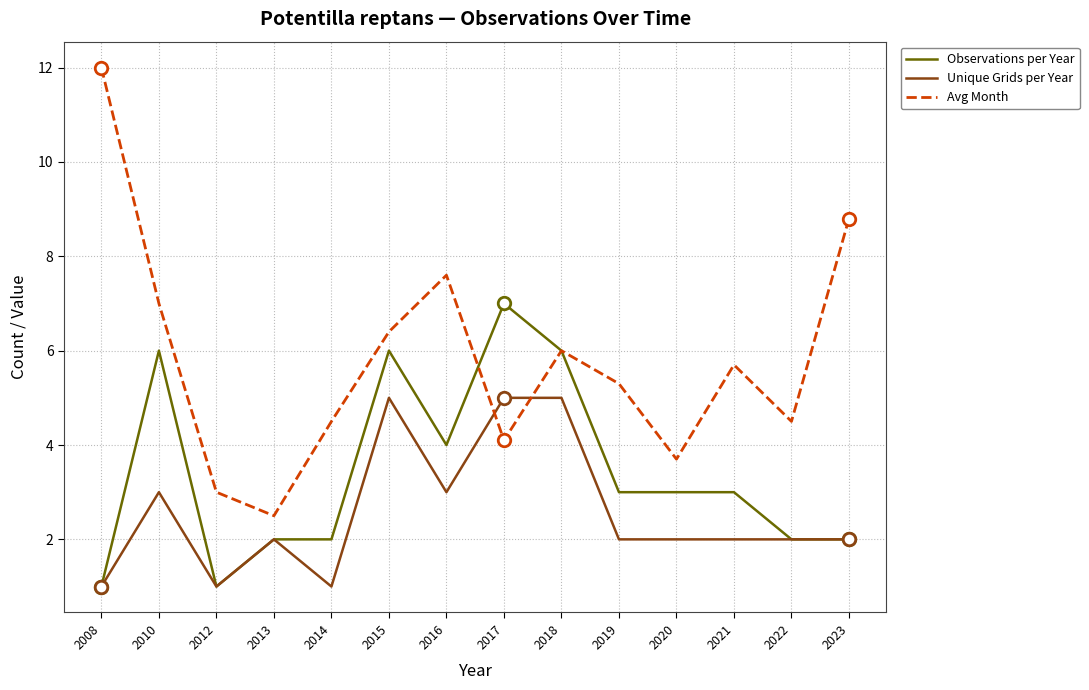

What is the spread (max minus min) of values at 2017?

2.9